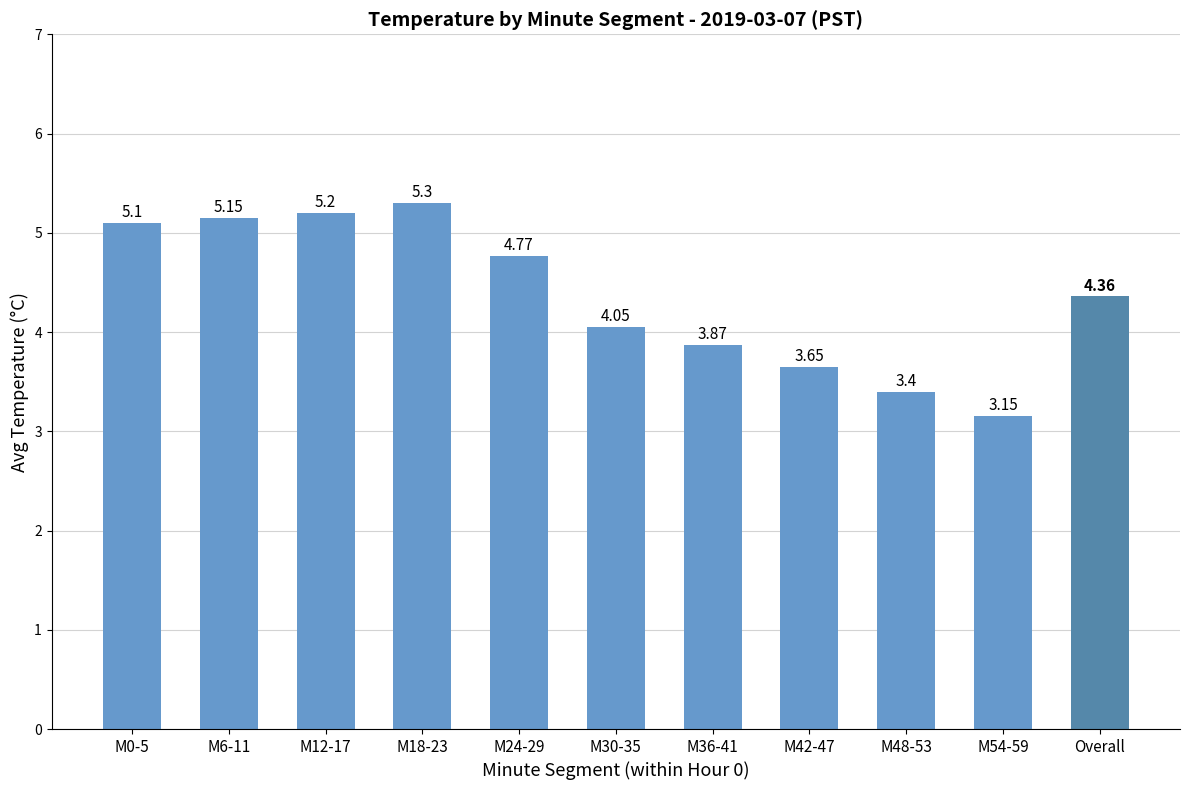

What is the label of the 2nd bar from the right?

M48-53